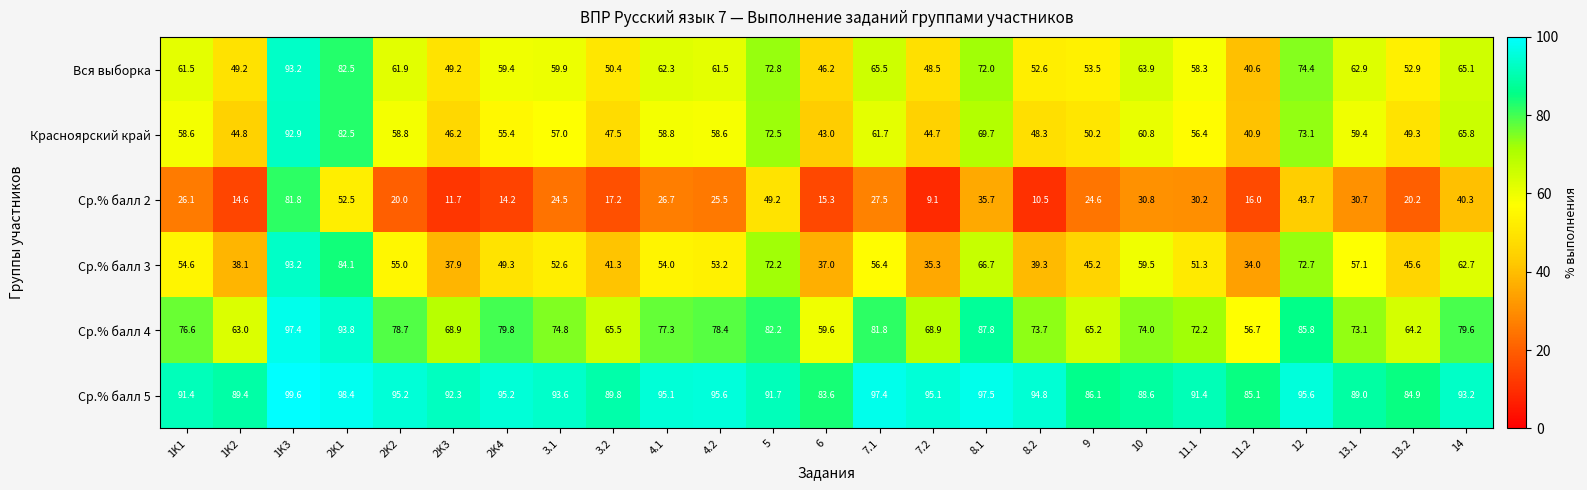

What is the maximum value shown in the chart?

99.6